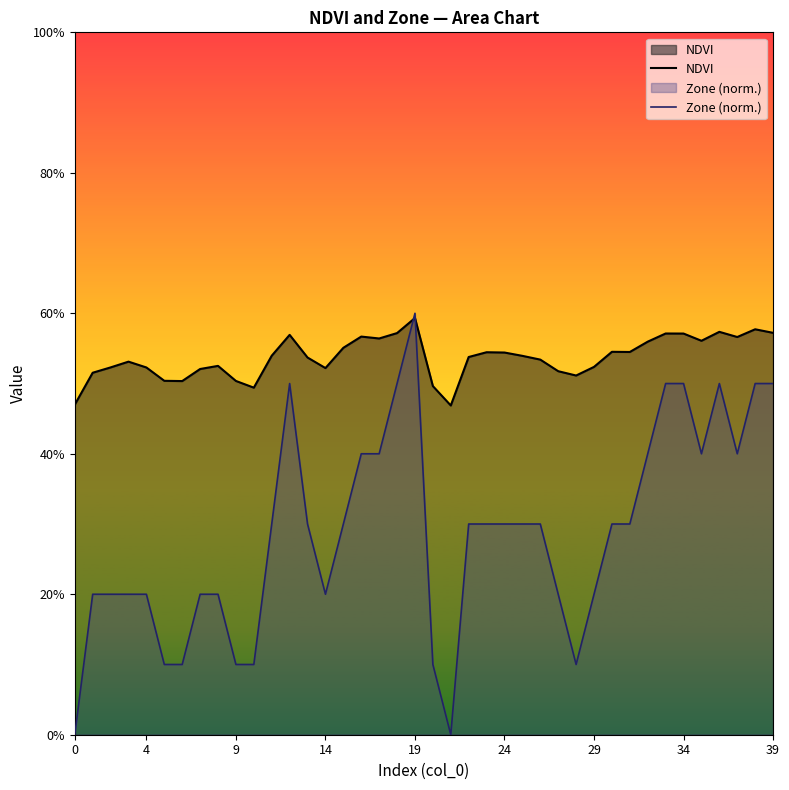

At which category is the sum across all series the highest?

19